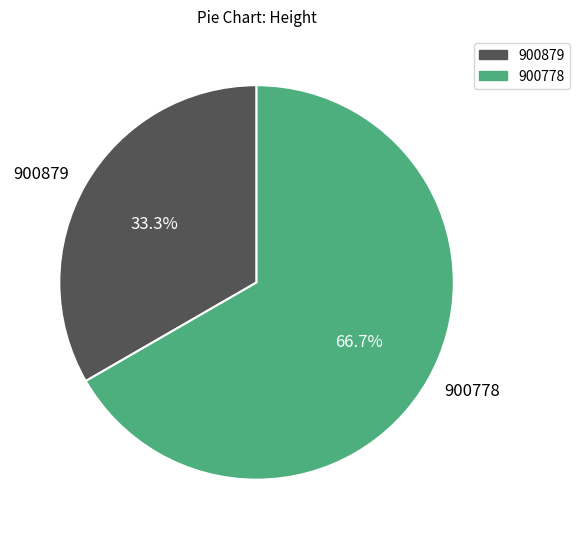

What percentage is NOT represented by 900778?

33.3%